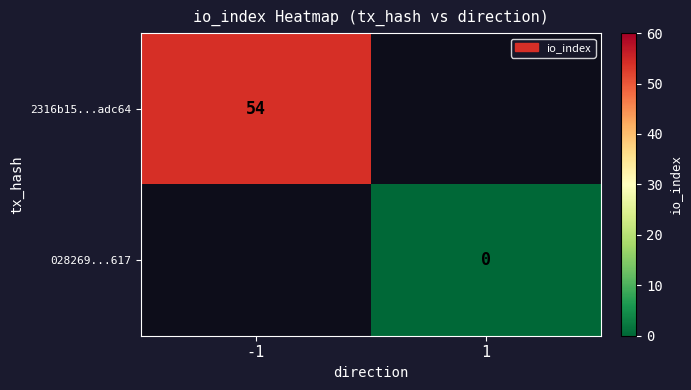

The value of 2316b15...adc64 at -1 is 54. True or false?

True